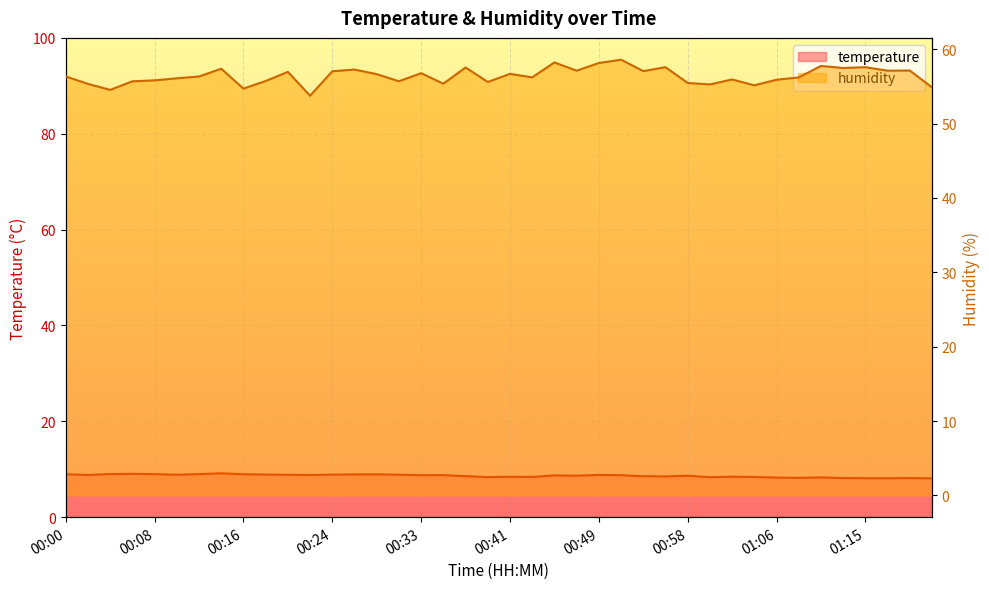

True or false: humidity and temperature cross at least once.

False